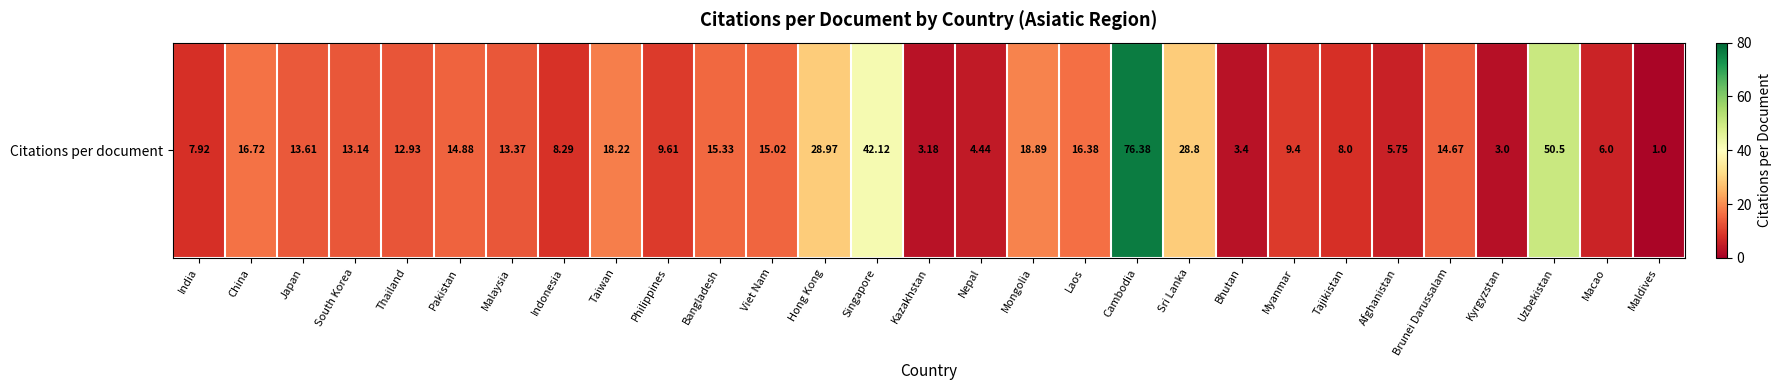

Which category has the lowest value across all series?

Maldives